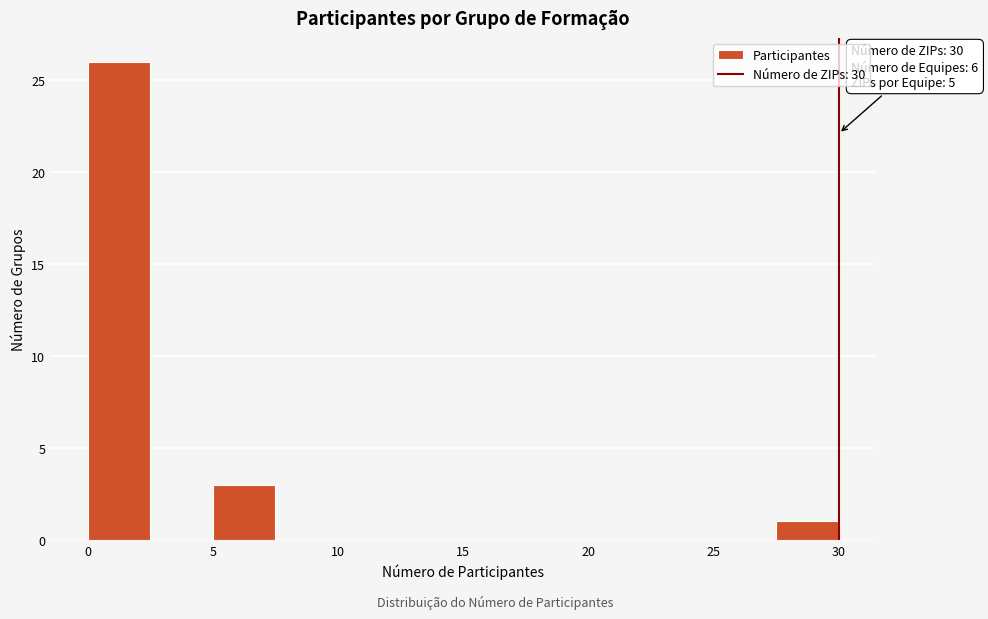

Over which range of the x-axis is the bar tallest?

0.0 to 2.5